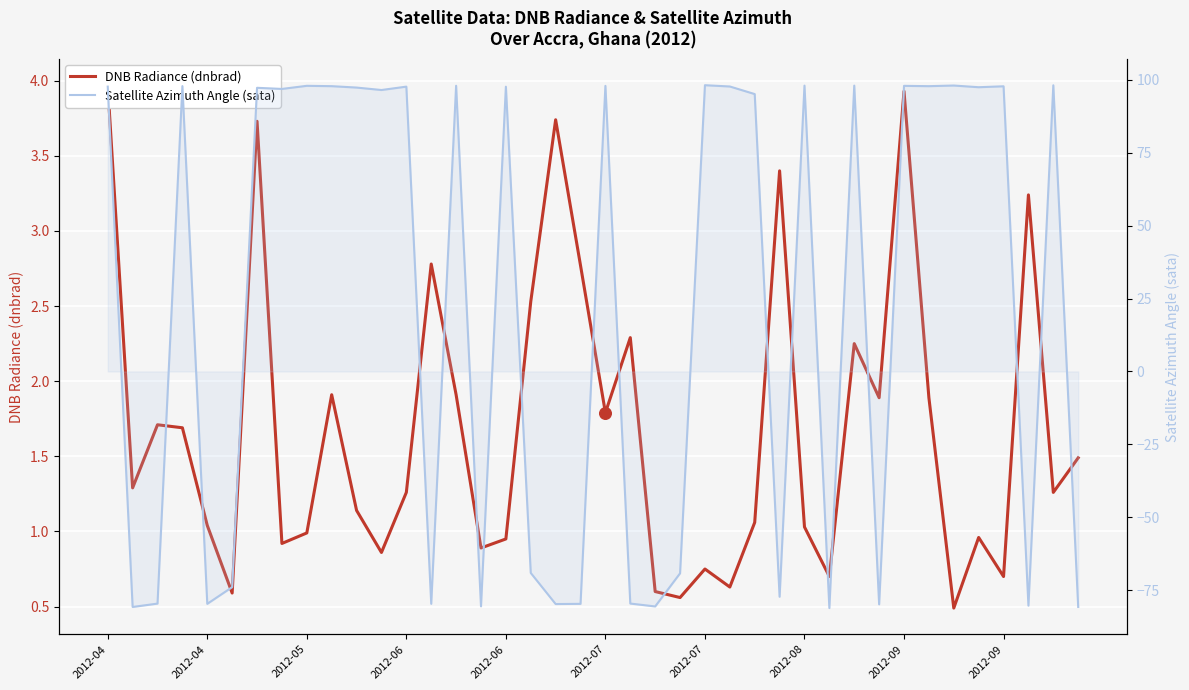

What are all the series names shown in the legend?

DNB Radiance (dnbrad), Satellite Azimuth Angle (sata)